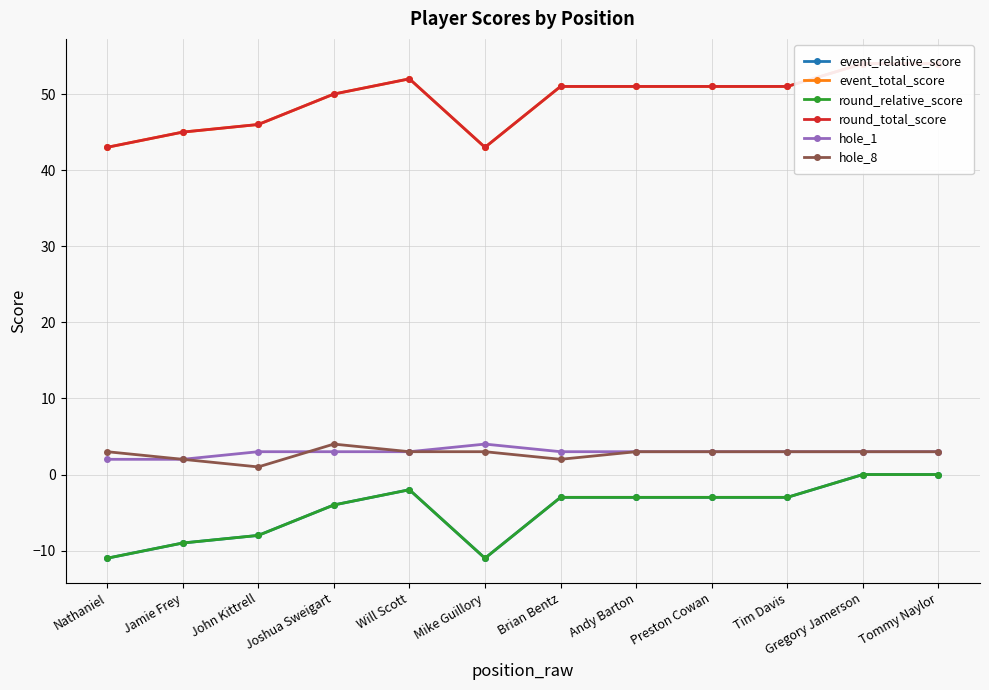

True or false: event_total_score and hole_8 intersect in this chart.

False